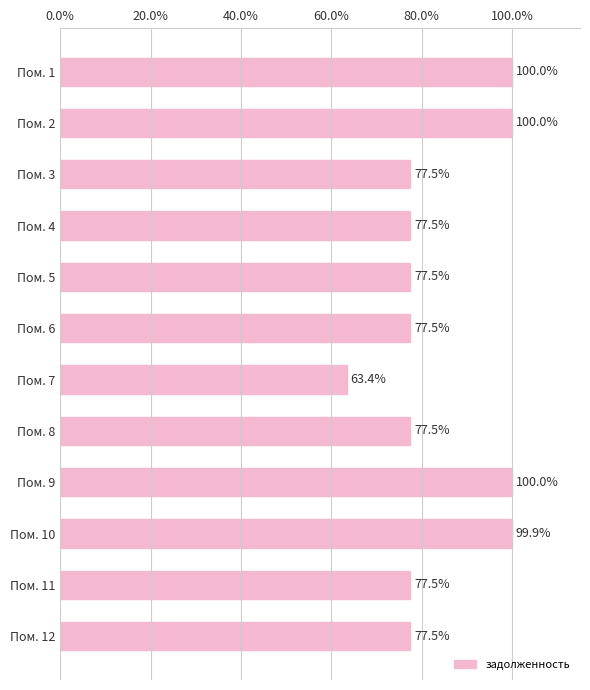

What is the sum of the values at Пом. 10 and Пом. 11?

177.4